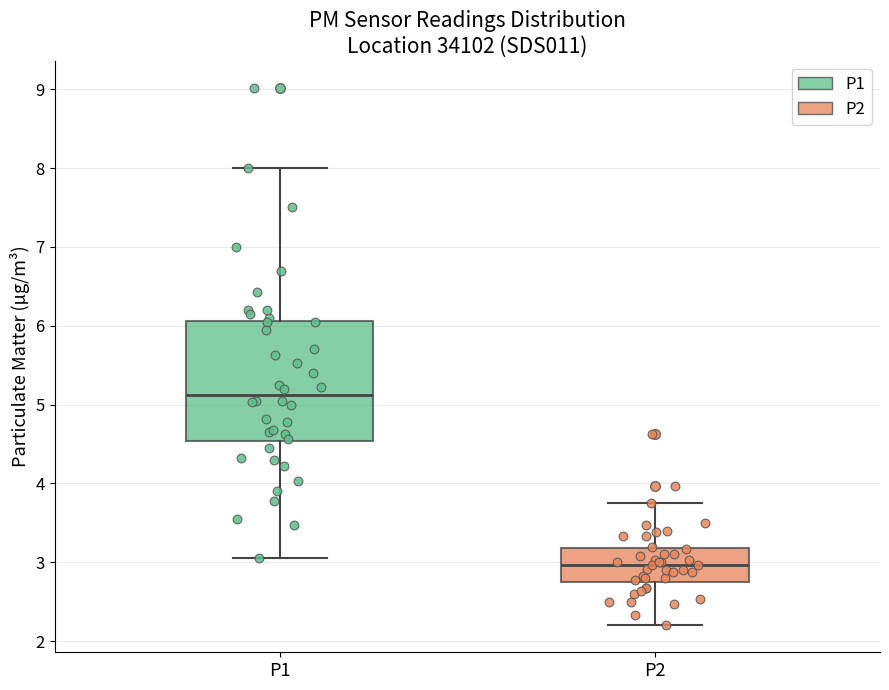

Which box is the tallest, from its lower edge to its upper edge?

P1